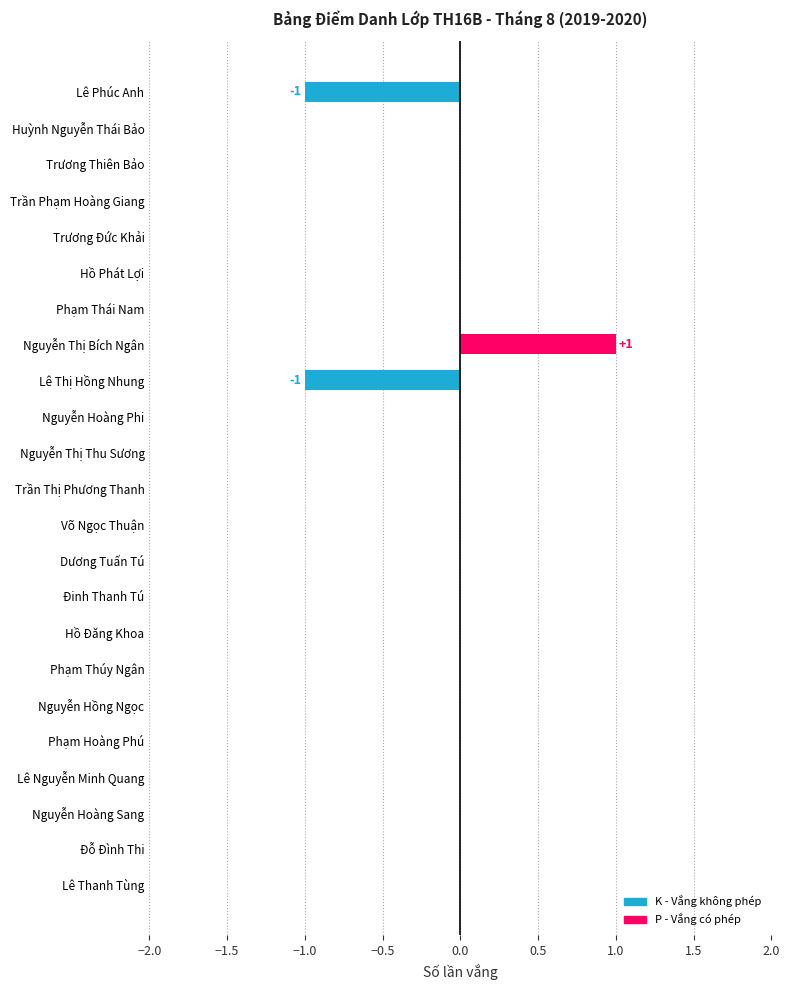

Which series has the widest spread of values?

K (Vắng không phép)